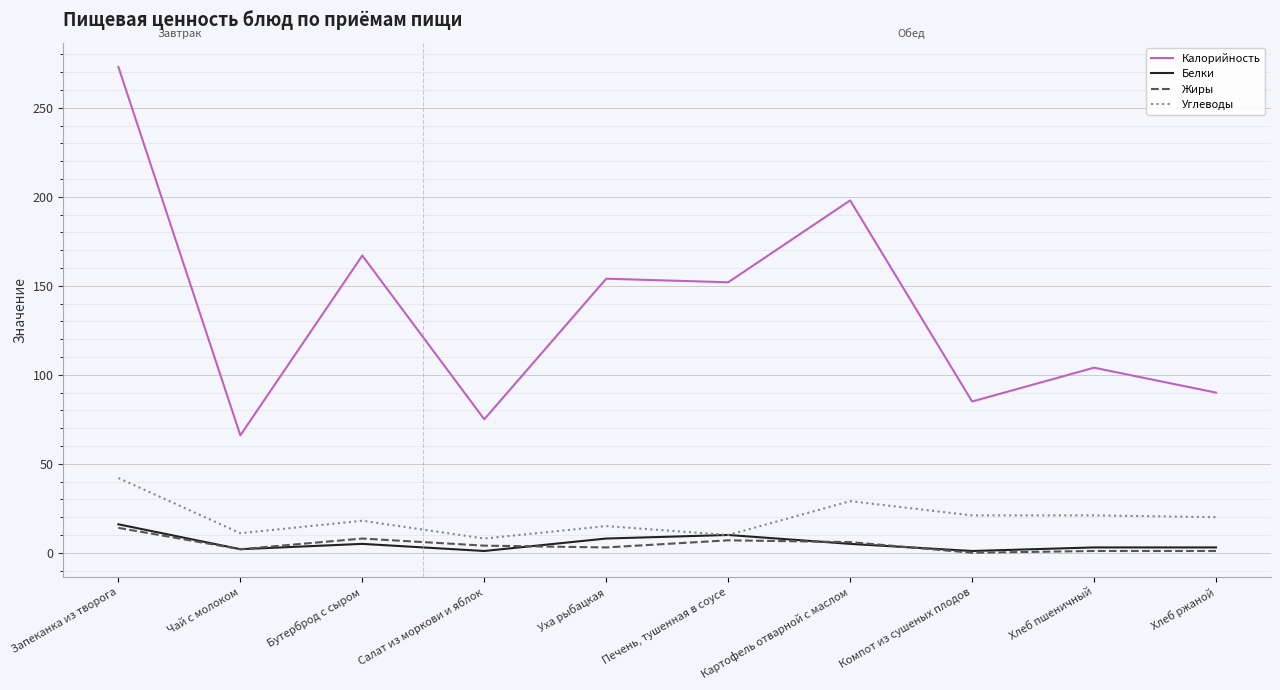

What is the average value of the Калорийность series?

136